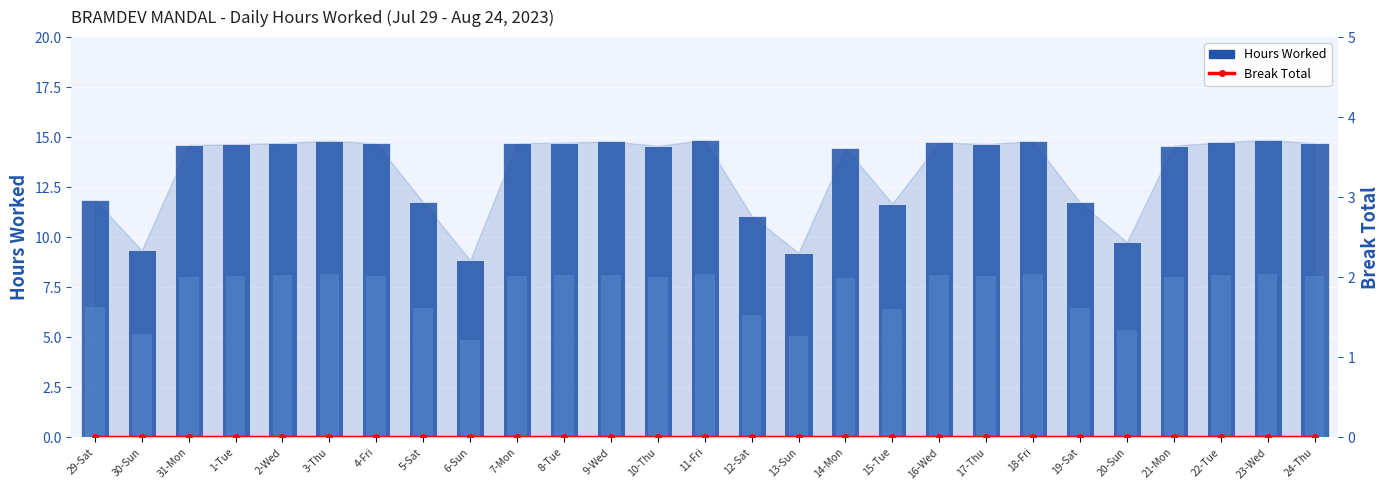

What is the difference between the Hours Worked values at 19-Sat and 1-Tue?

2.9